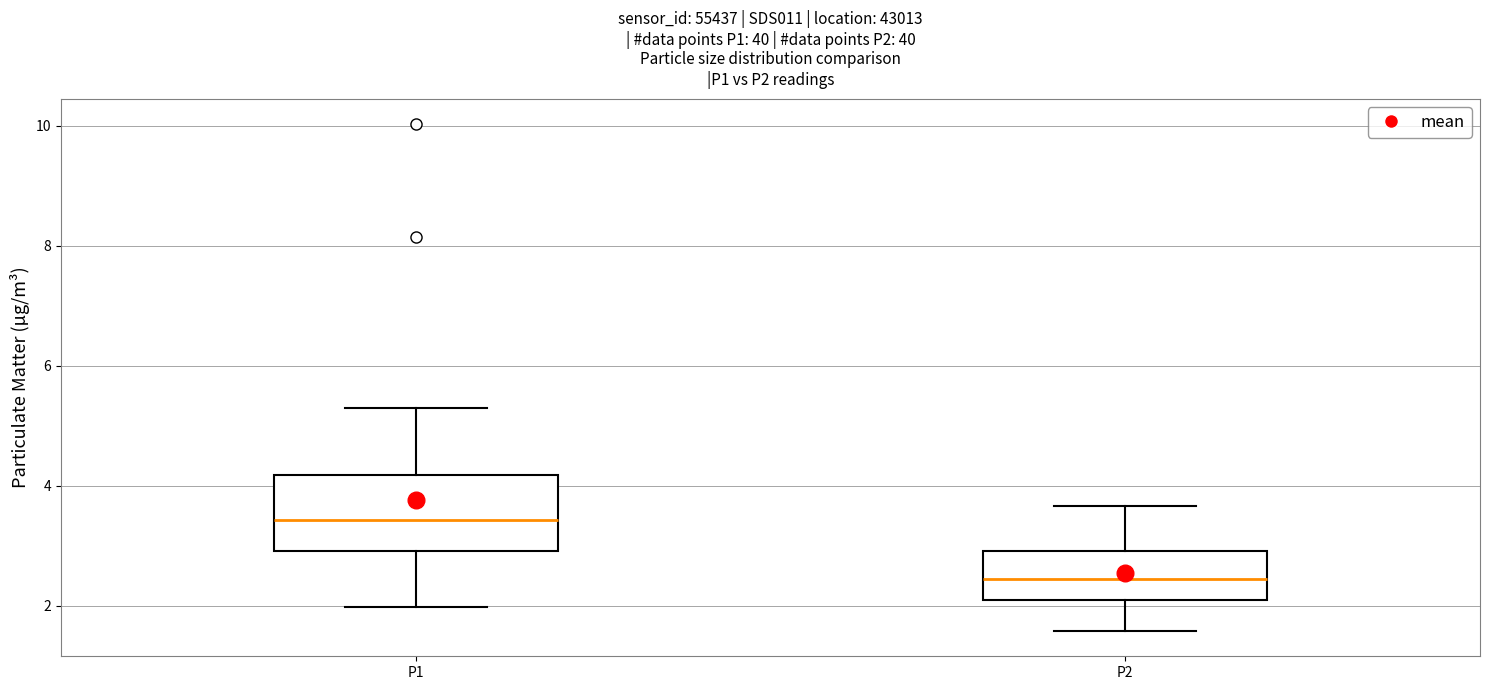

Where is the upper edge of the box for P2 on the y-axis? The values are not printed on the chart, so give them approximately, as read against the axis.

3.0